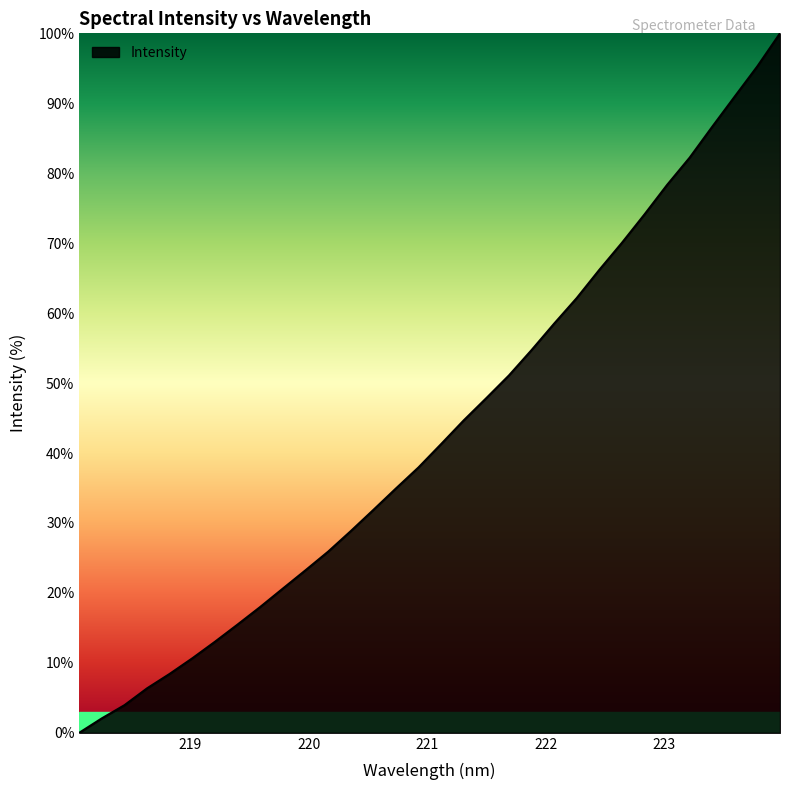

What is the maximum value shown in the chart?

100.0